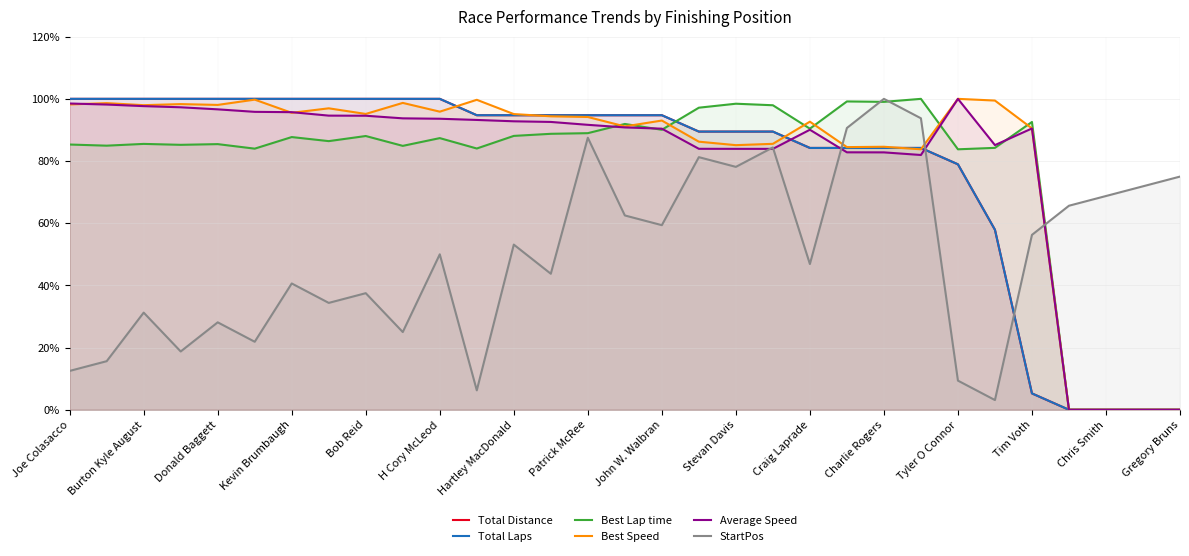

How many values in the StartPos series are below 50?

15